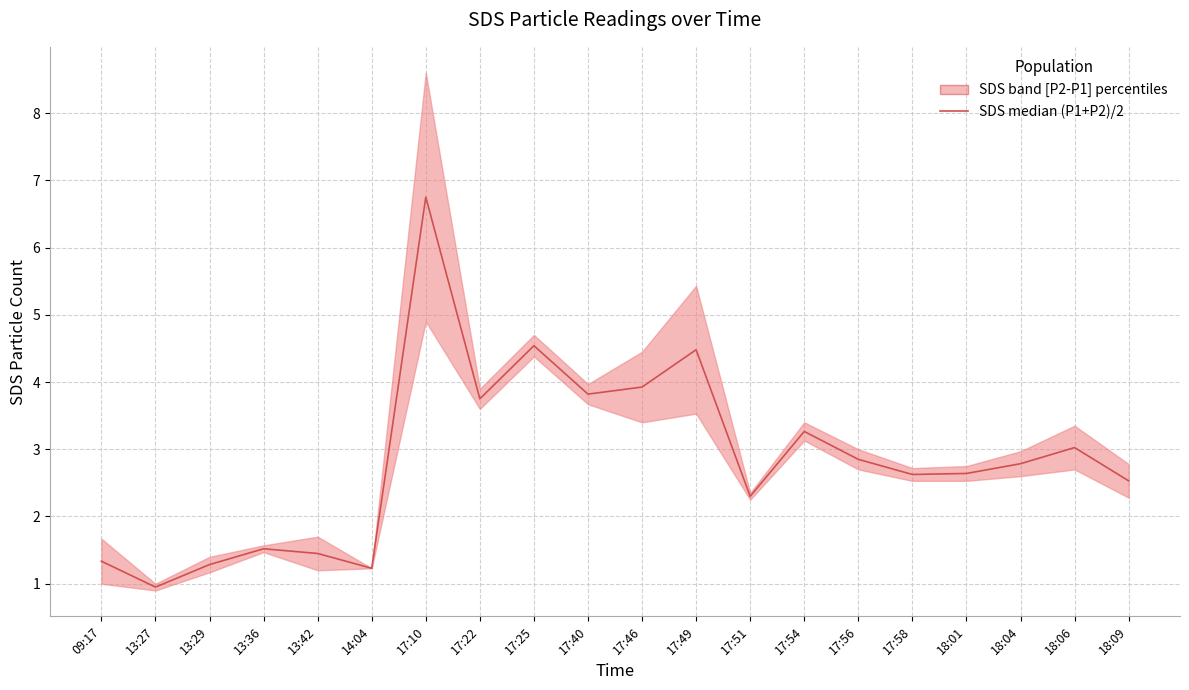

What is the sum of the values at 18:01 and 17:10?

9.4